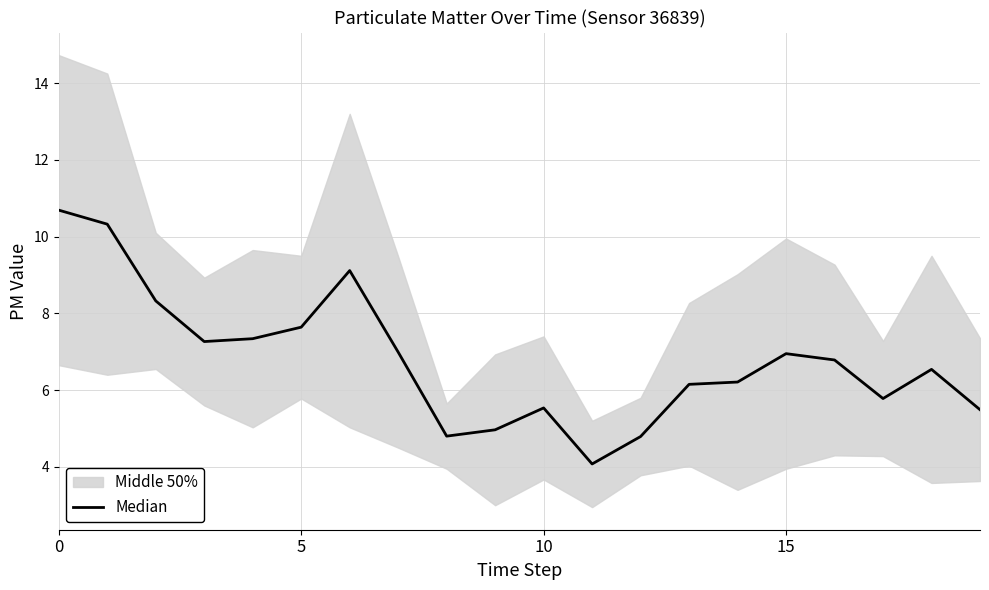

How many lines are shown in the chart?

1